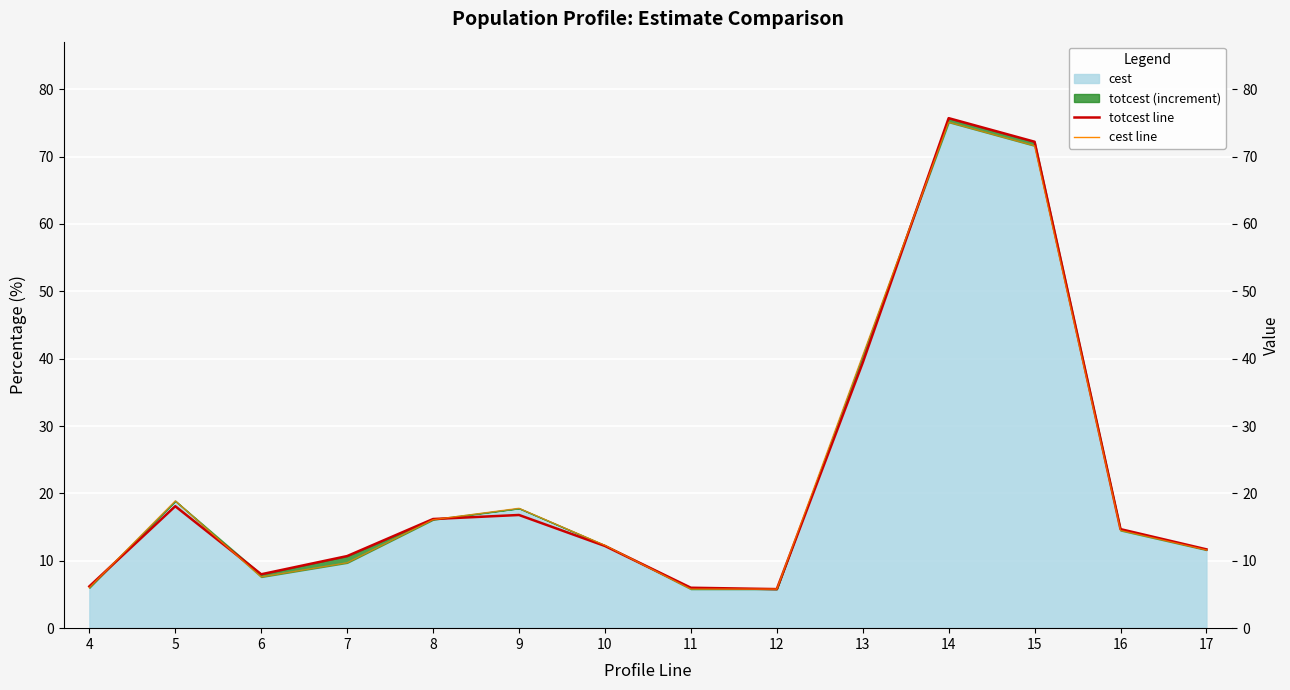

Where is the first local minimum for totcest line?

6